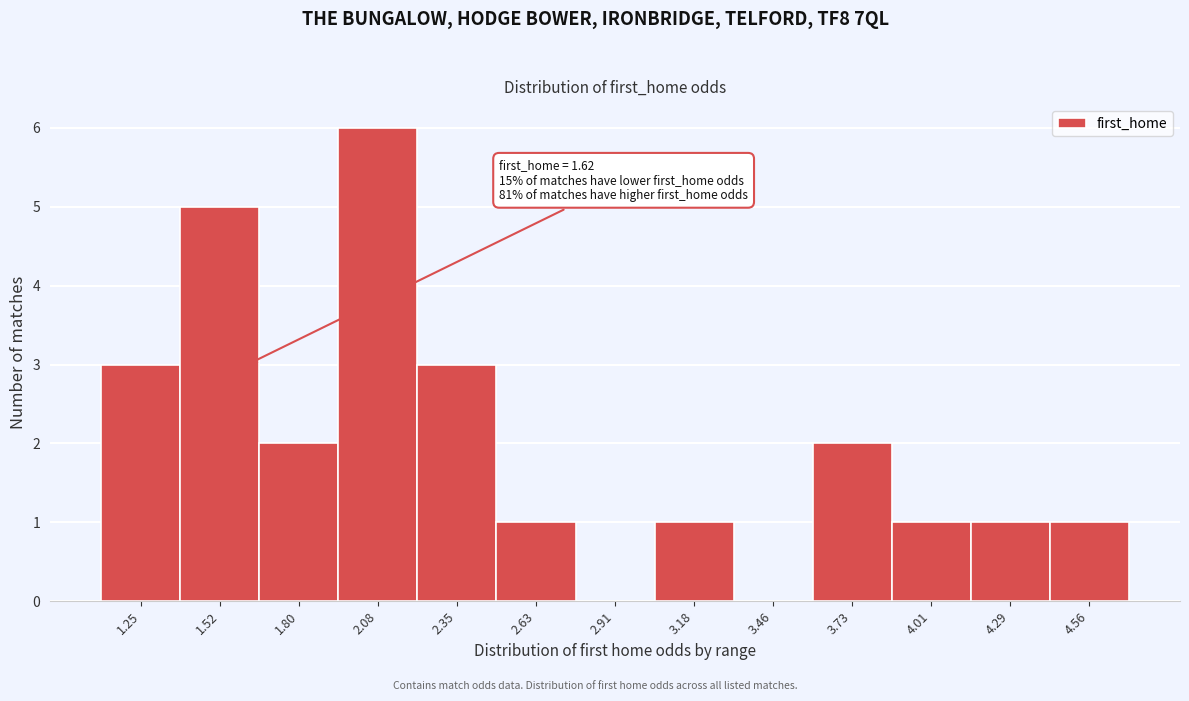

Over which range of the x-axis is the bar tallest?

1.95 to 2.20